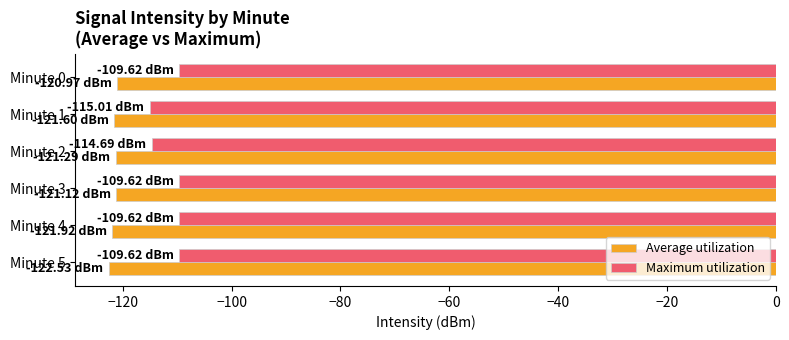

What is the sum of all Maximum utilization values?

-668.2